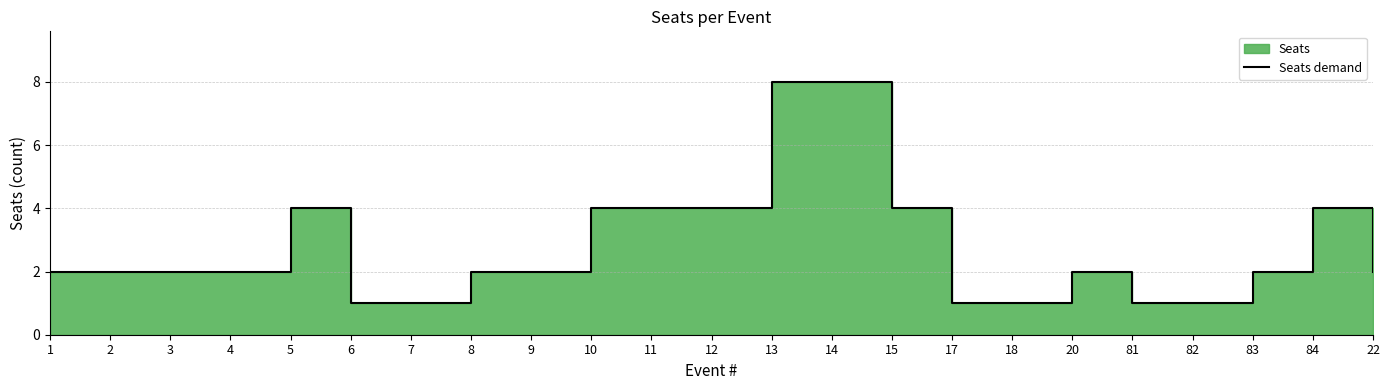

List the labels in order of value, smallest first.

6, 7, 17, 18, 81, 82, 1, 2, 3, 4, 8, 9, 20, 83, 22, 5, 10, 11, 12, 15, 84, 13, 14